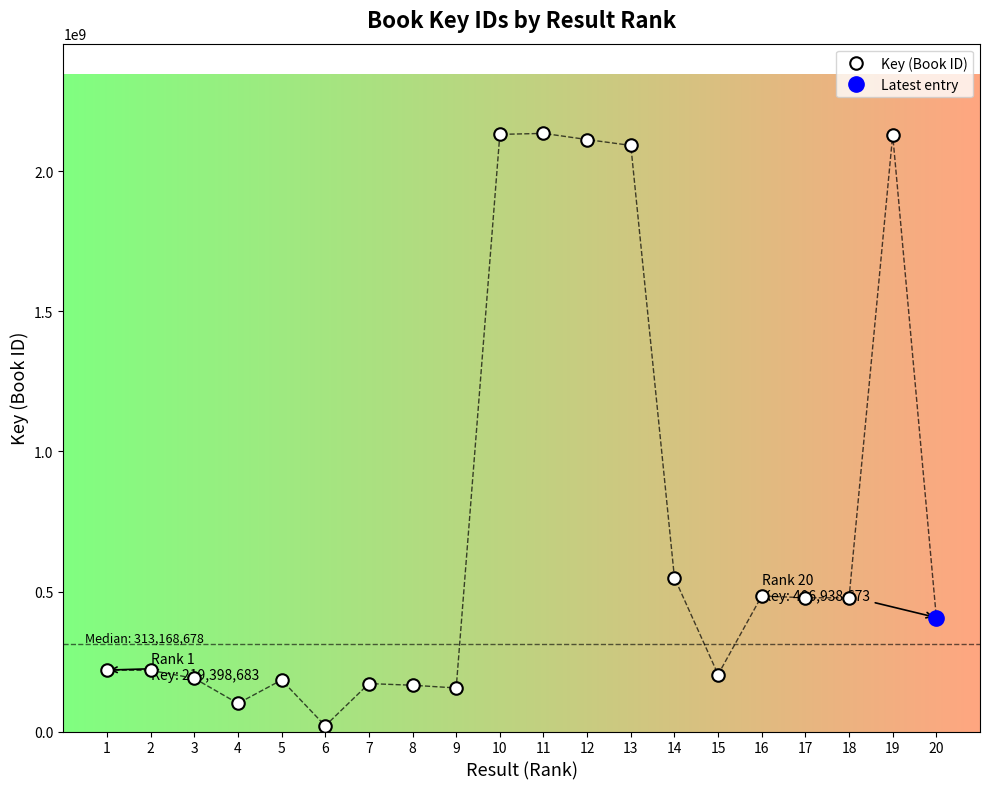

What is the maximum value for Key (Book ID)?

2135962726